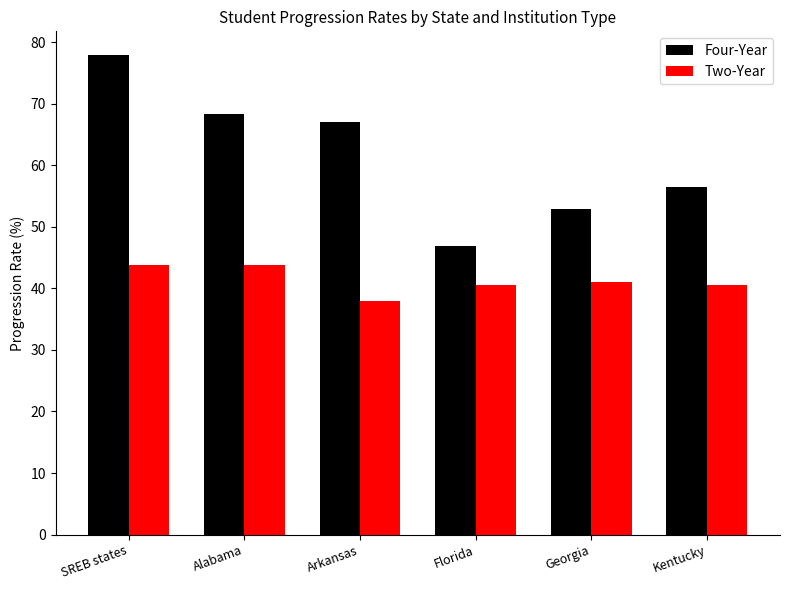

What is the minimum value shown in the chart?

38.0